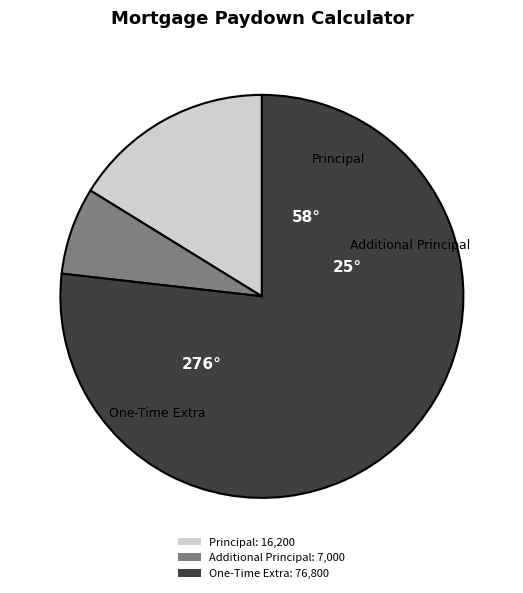

Between One-Time Extra: 76,800 and Principal: 16,200, which is larger?

One-Time Extra: 76,800